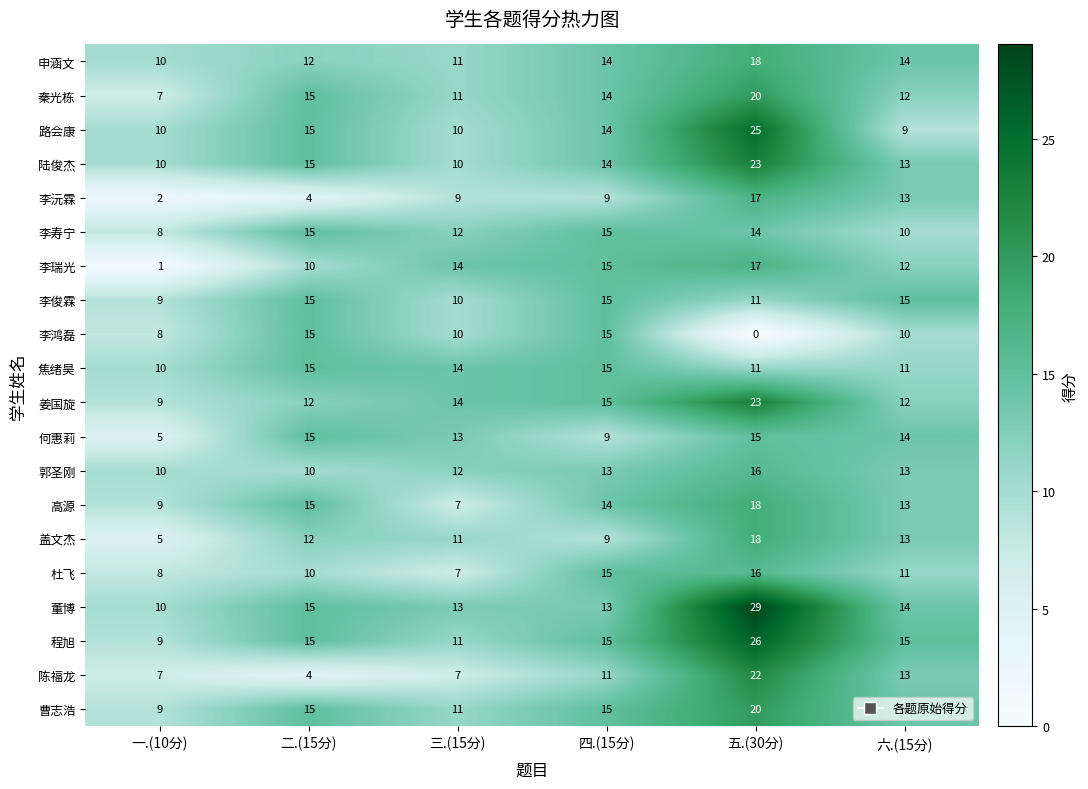

At which label does 程旭 reach its peak?

五.(30分)